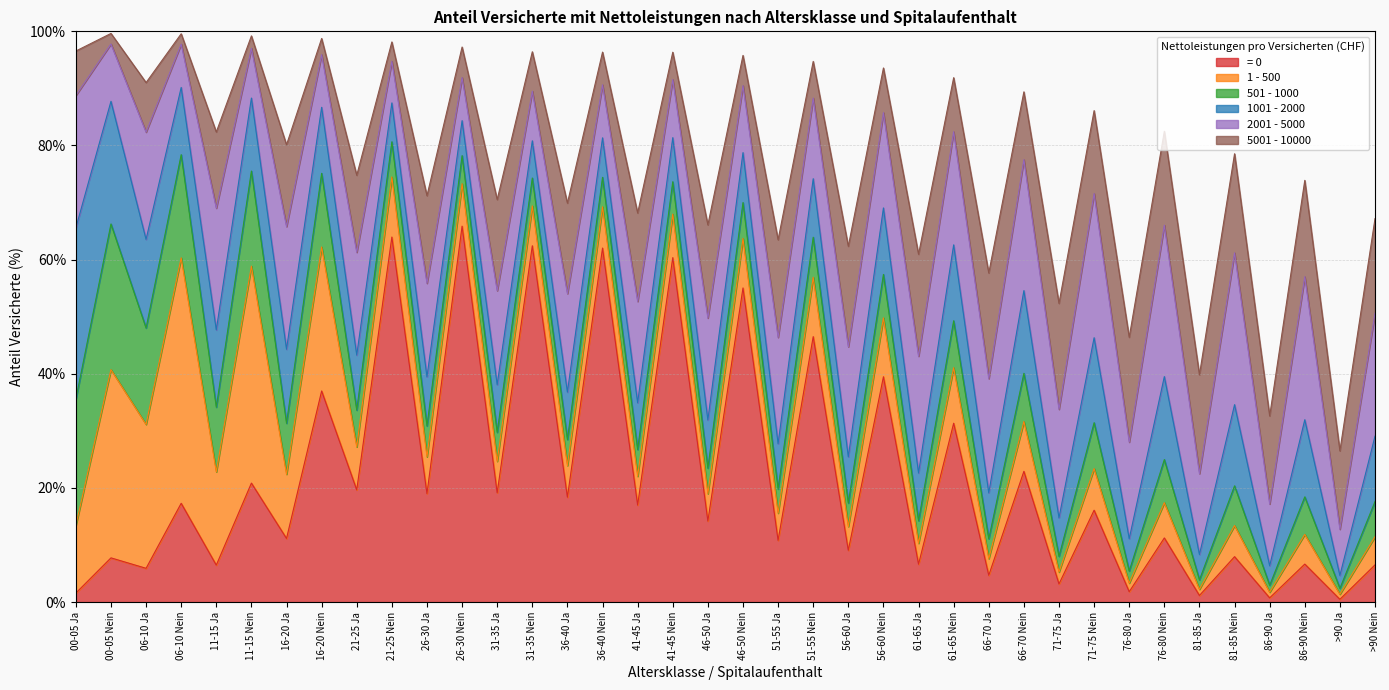

How many times do 2001 - 5000 and 501 - 1000 cross each other?

8